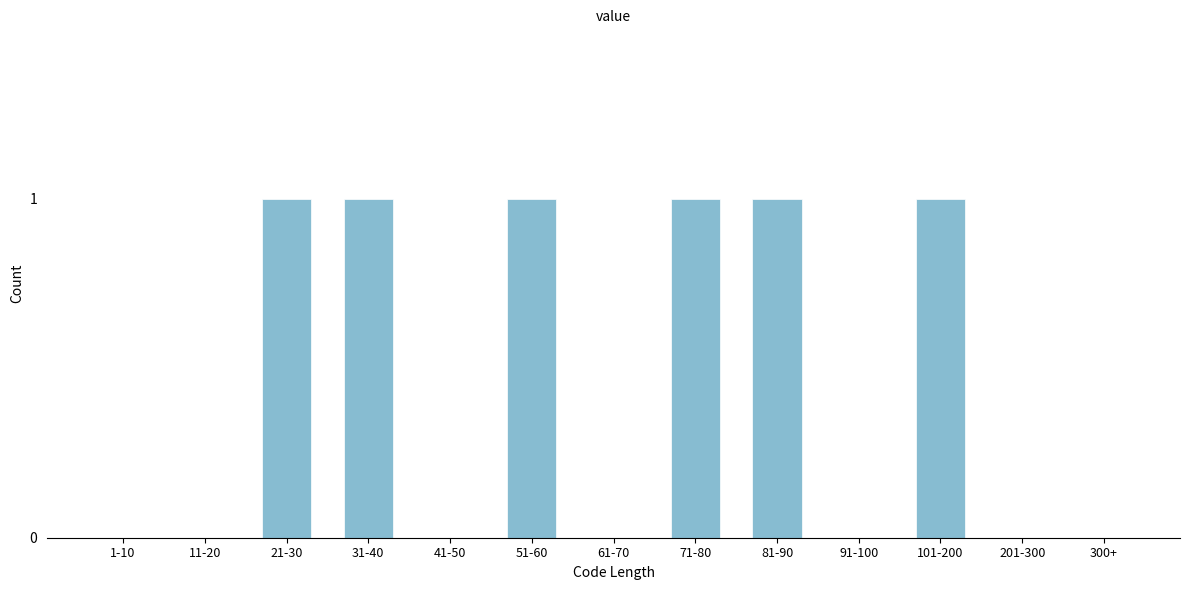

Reading left to right, extract all data points from this chart.

1-10=0	11-20=0	21-30=1	31-40=1	41-50=0	51-60=1	61-70=0	71-80=1	81-90=1	91-100=0	101-200=1	201-300=0	300+=0